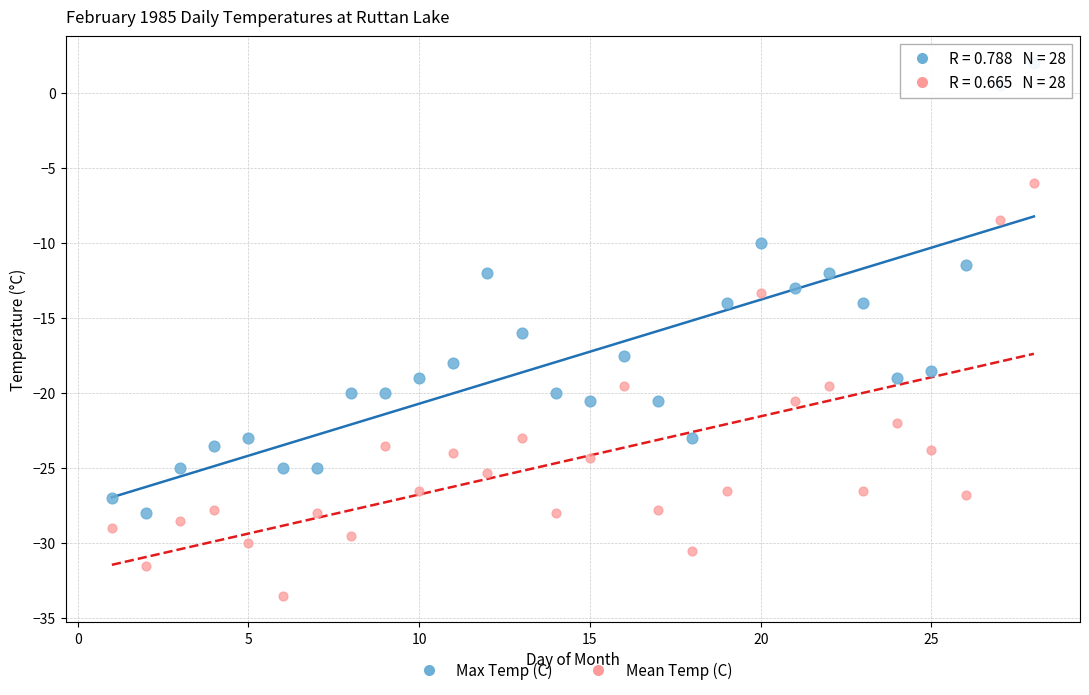

Which series reaches the minimum Y coordinate?

Mean Temp (C)